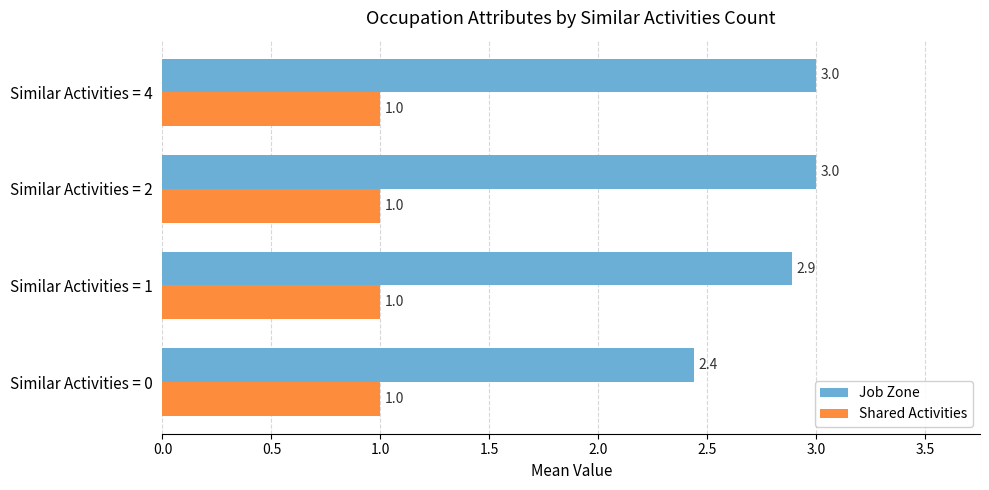

What is the total value across all series at Similar Activities = 1?

3.9